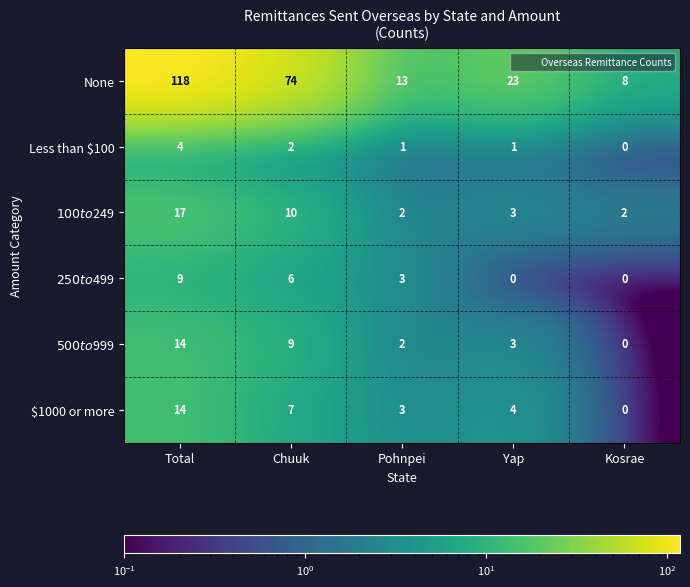

How many distinct data groups are displayed?

6